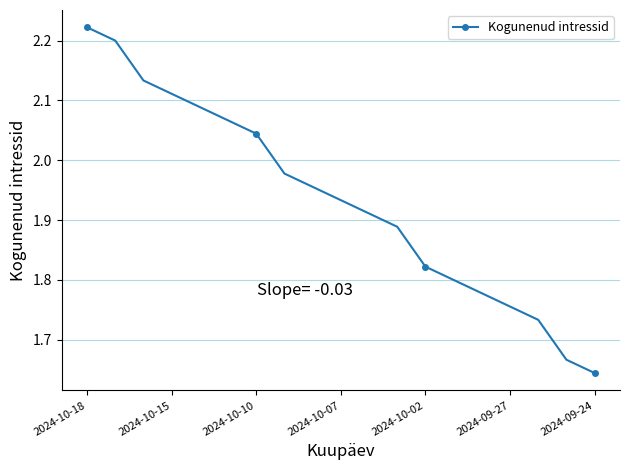

Does the chart have visible grid lines?

Yes